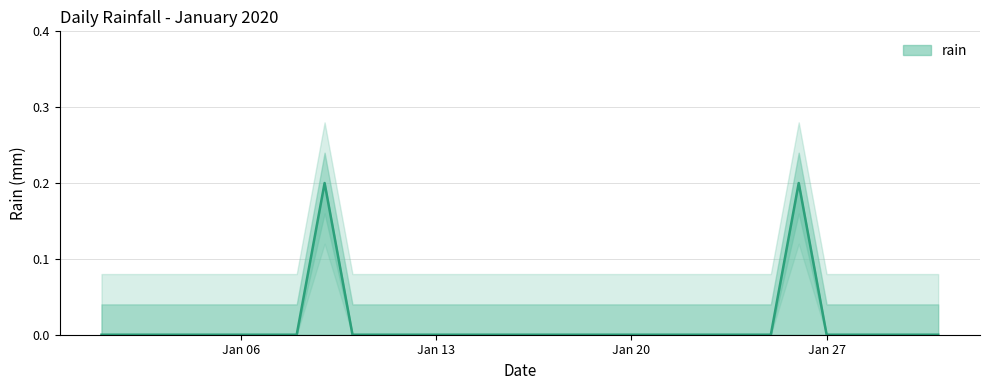

The chart shows a value of -0.1 at 2020-01-15. True or false?

False